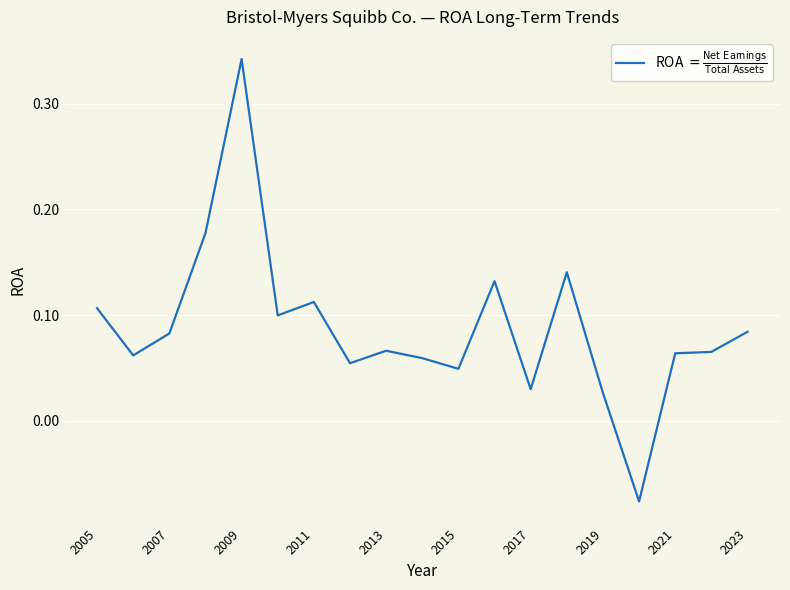

What is the difference between the maximum and minimum values?

0.4